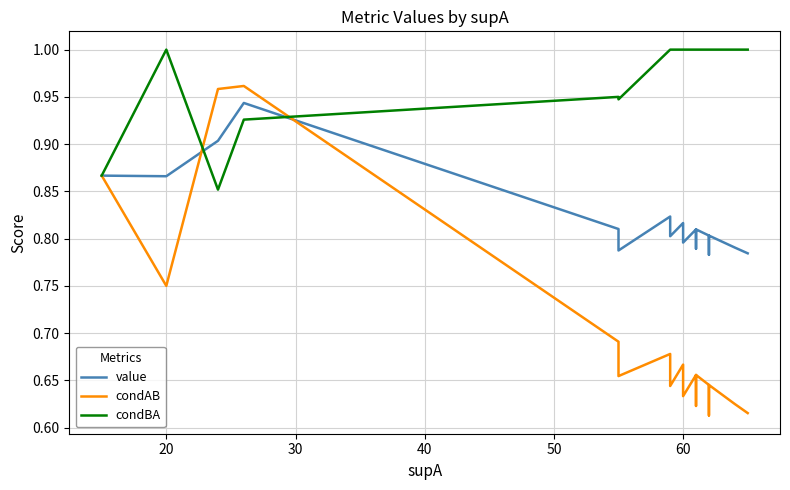

What is the value of the condBA point at the 19th from the left?

1.0